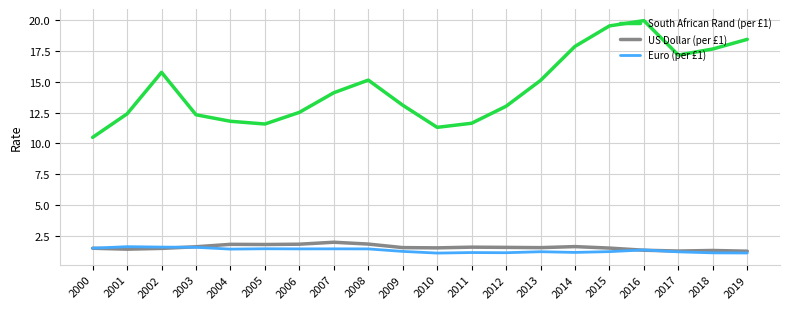

True or false: South African Rand (per £1) has more than 2 interior local peaks.

True